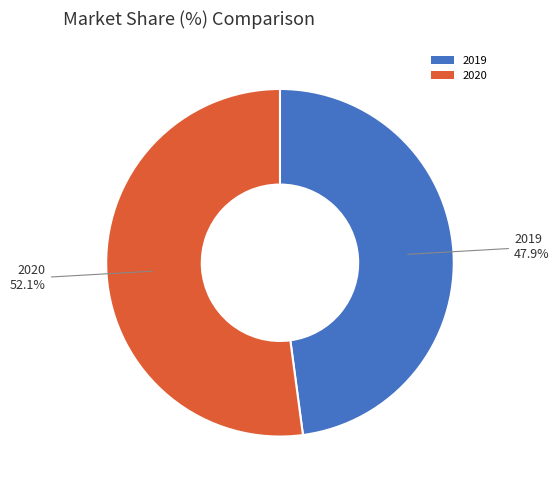

Count the number of slices in the pie.

2